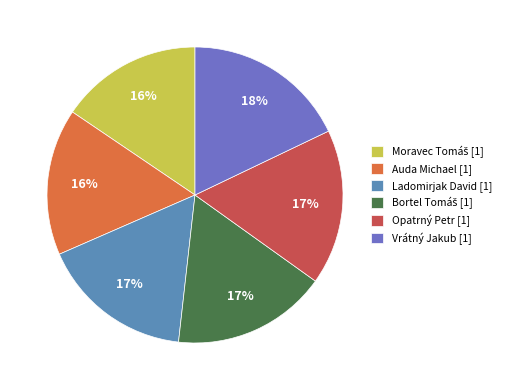

To the nearest percent, what is the combined percentage of Ladomirjak David and Auda Michael?

33%